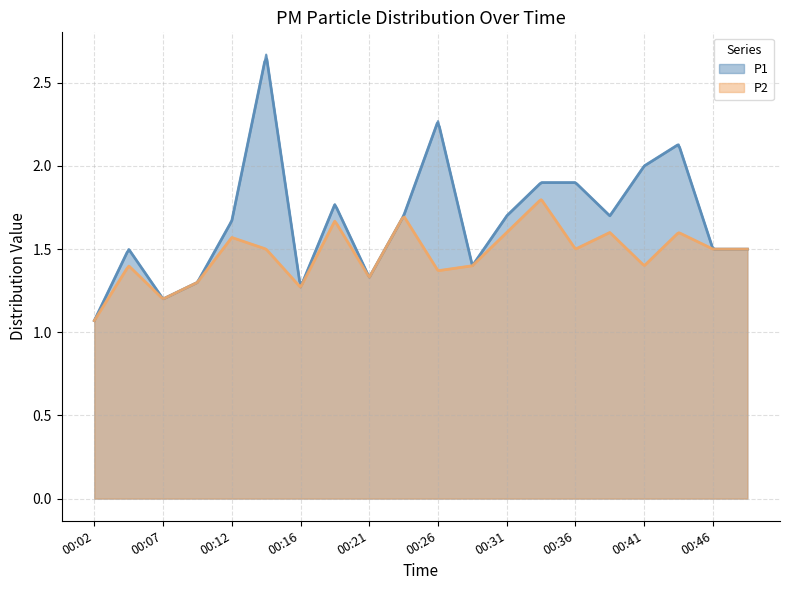

What is the sum of all P1 values?

33.5